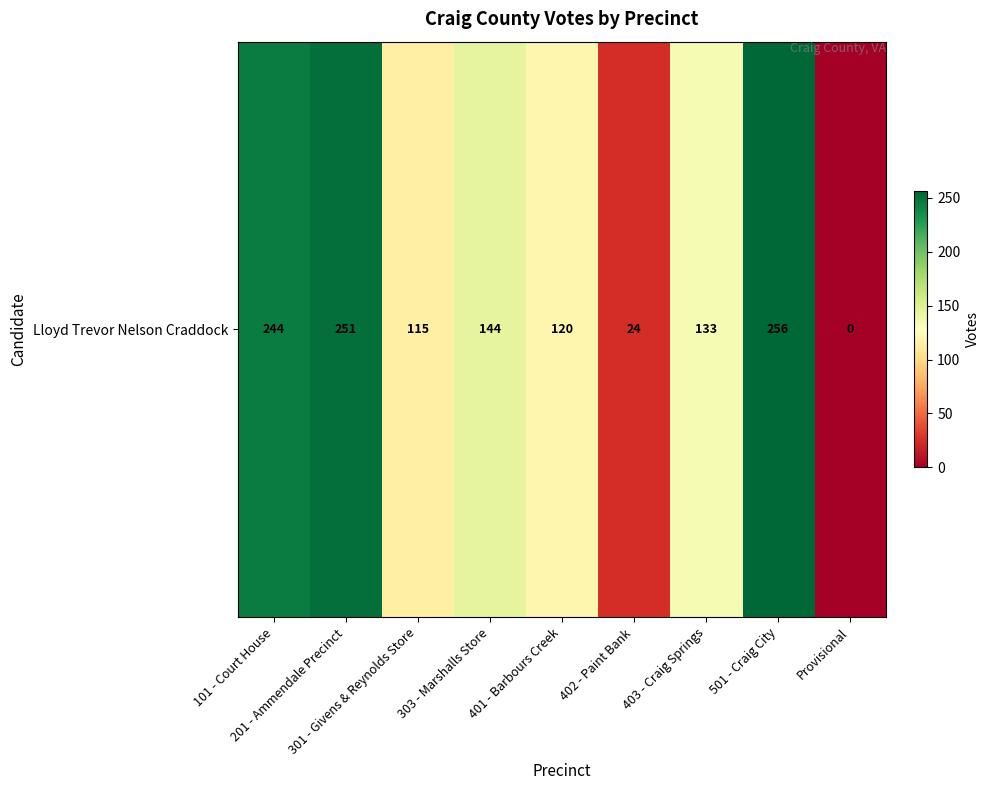

Reading left to right, list all the values displayed in this chart.

101 - Court House=244	201 - Ammendale Precinct=251	301 - Givens & Reynolds Store=115	303 - Marshalls Store=144	401 - Barbours Creek=120	402 - Paint Bank=24	403 - Craig Springs=133	501 - Craig City=256	Provisional=0